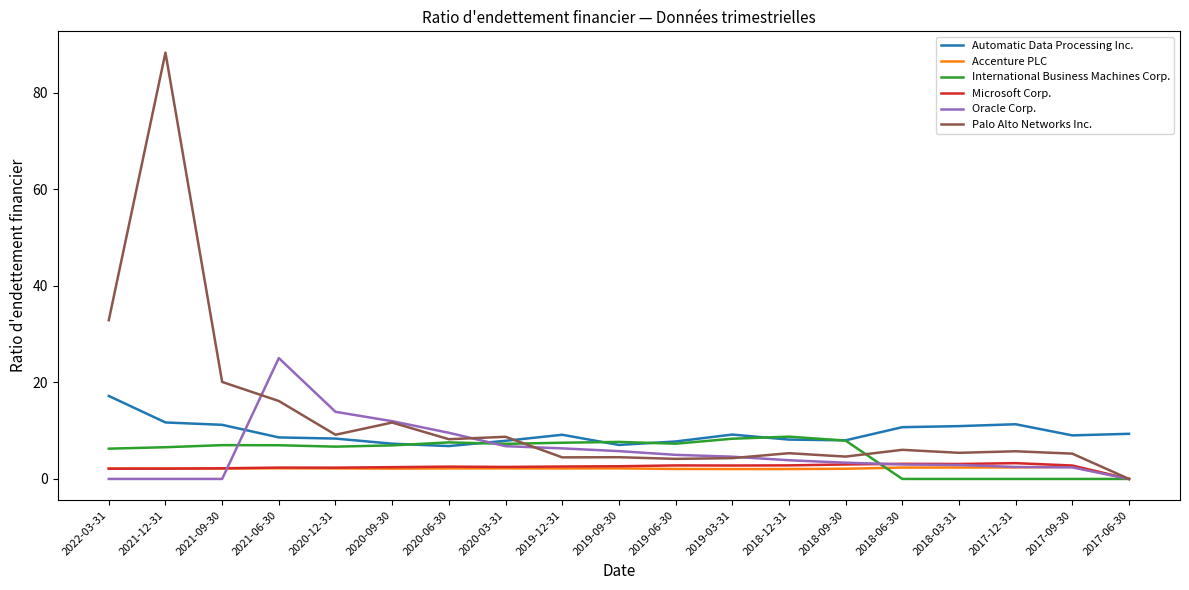

True or false: Accenture PLC and Automatic Data Processing Inc. cross at least once.

False